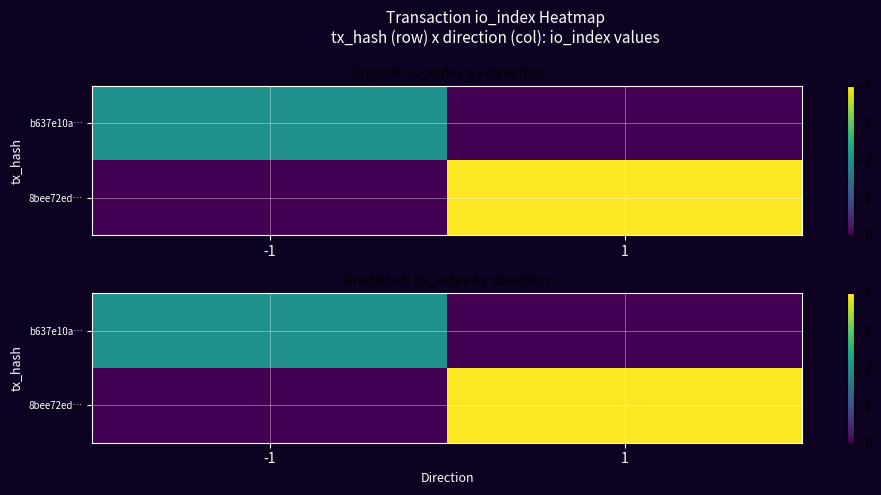

Which series has the largest total across all categories?

8bee72ed…